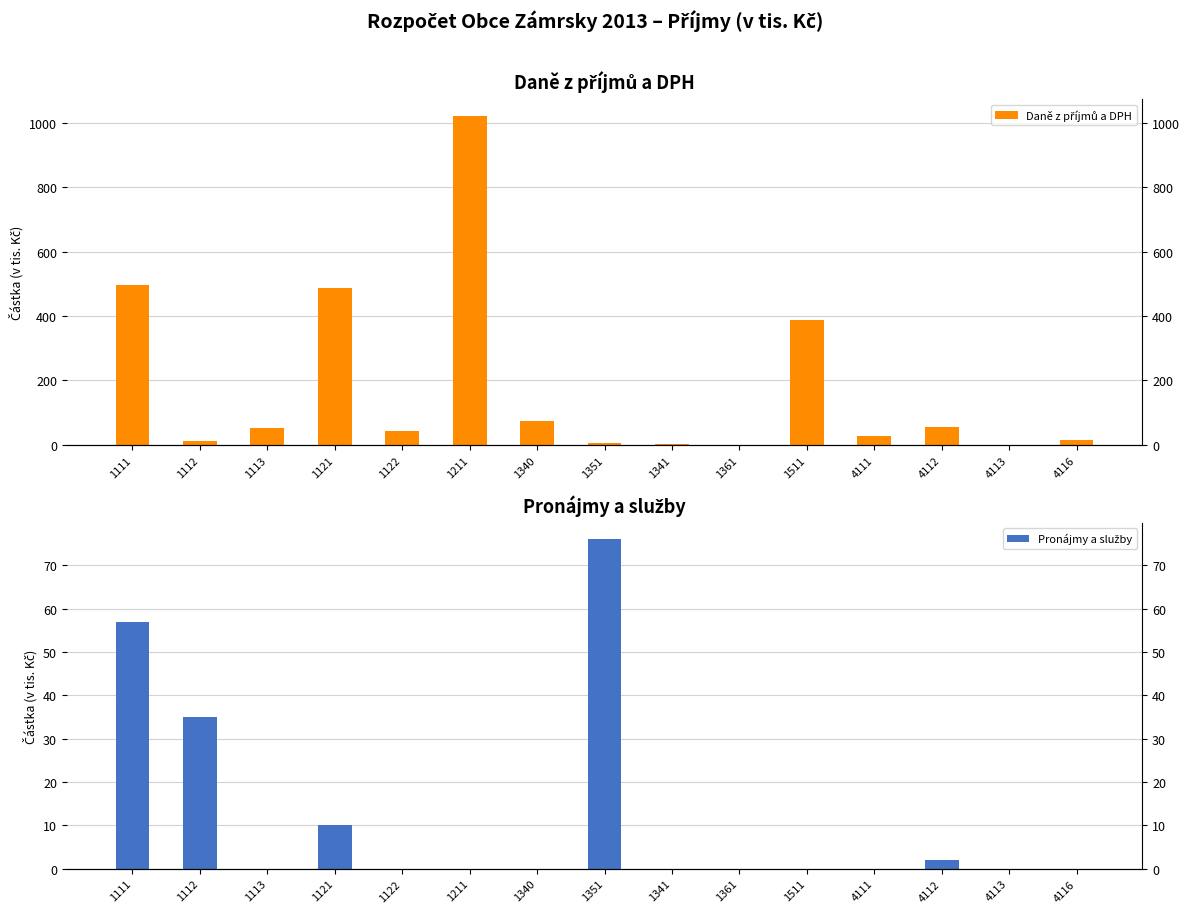

At which label does Daně z příjmů a DPH reach its peak?

1211